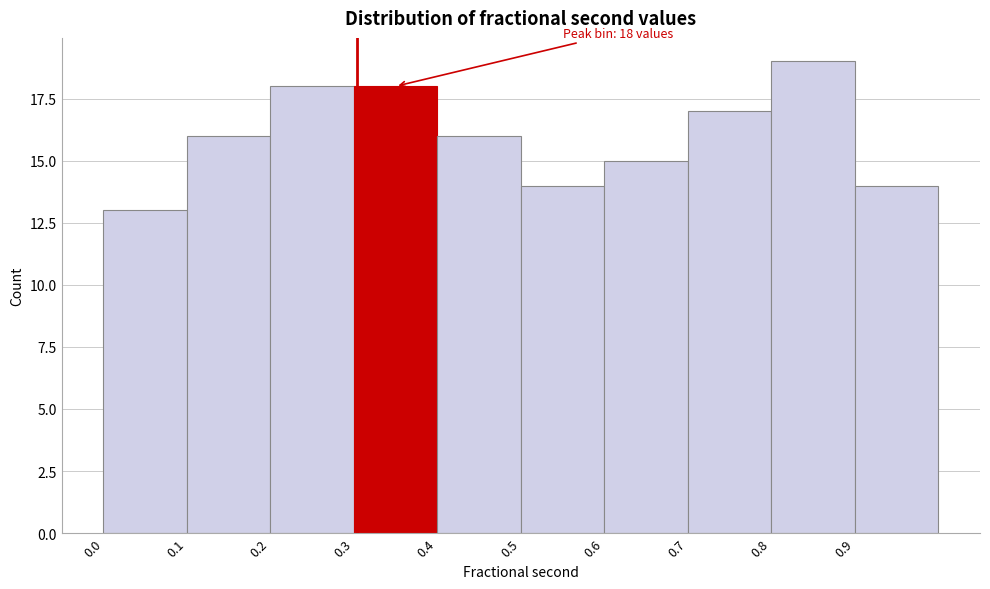

Over which range of the x-axis is the bar tallest?

0.8 to 0.9